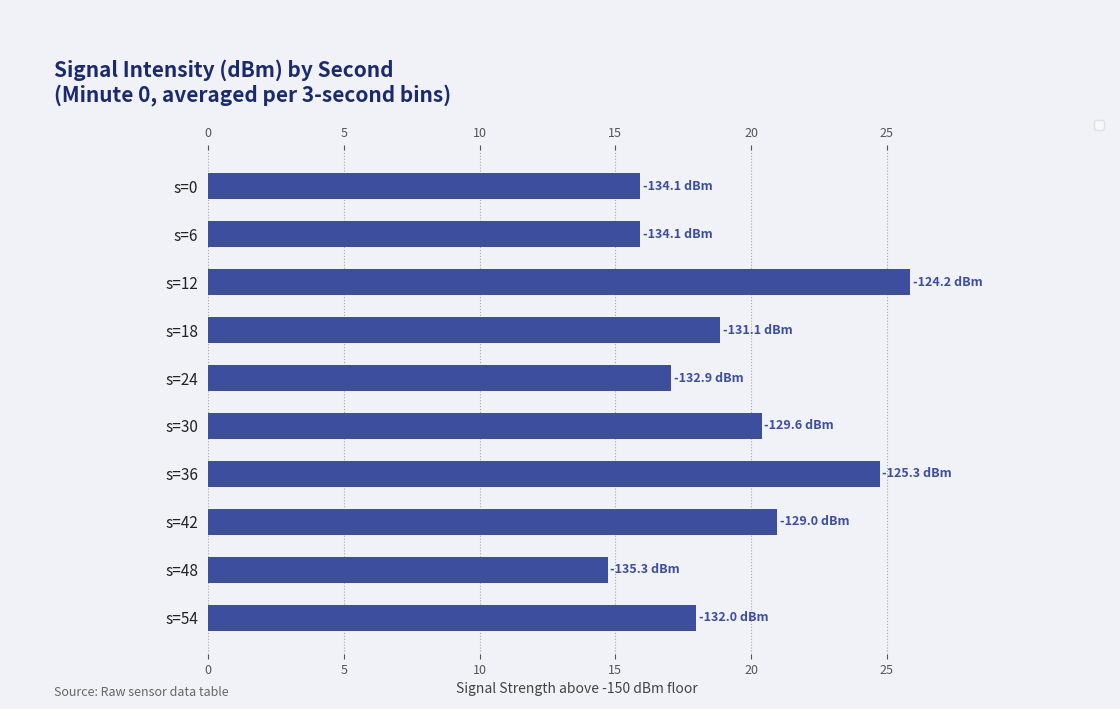

Reading top to bottom, extract all data points from this chart.

s=0=15.9	s=6=15.9	s=12=25.9	s=18=18.9	s=24=17.1	s=30=20.4	s=36=24.7	s=42=21.0	s=48=14.7	s=54=18.0